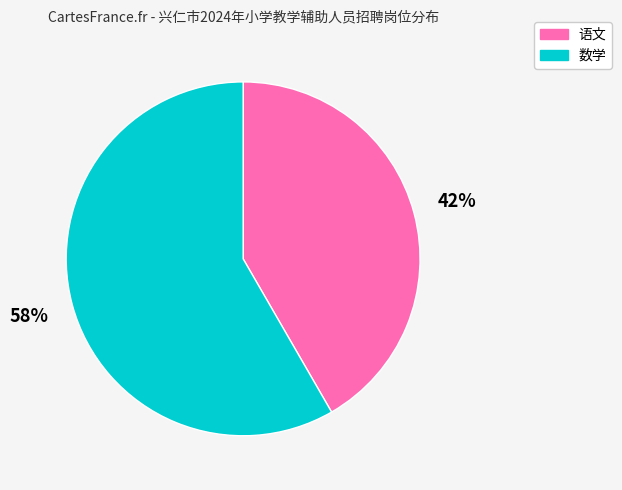

Which slice represents more than half of the pie?

数学